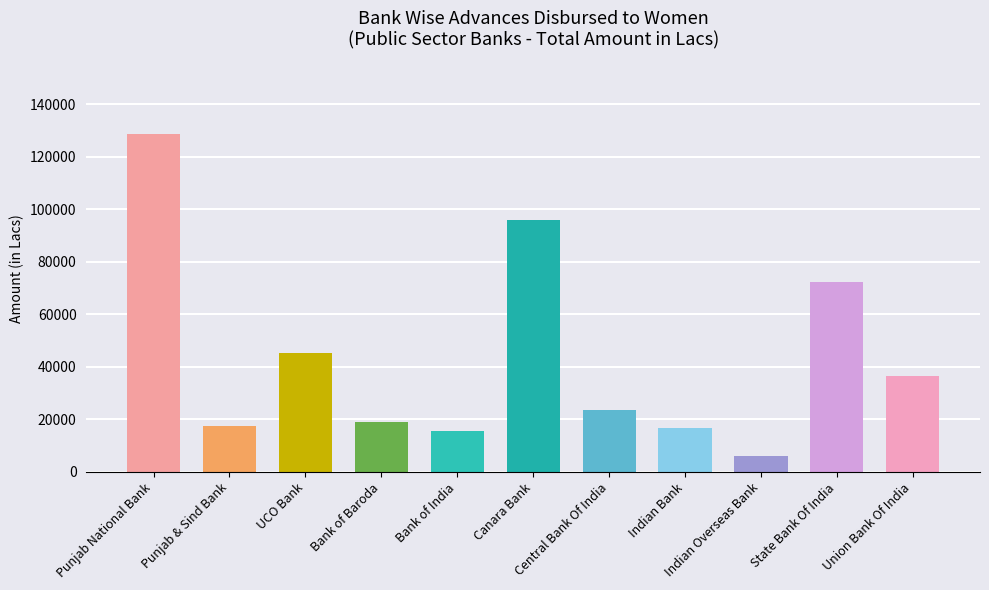

The chart shows a value of 15471.9 at Bank of India. True or false?

True